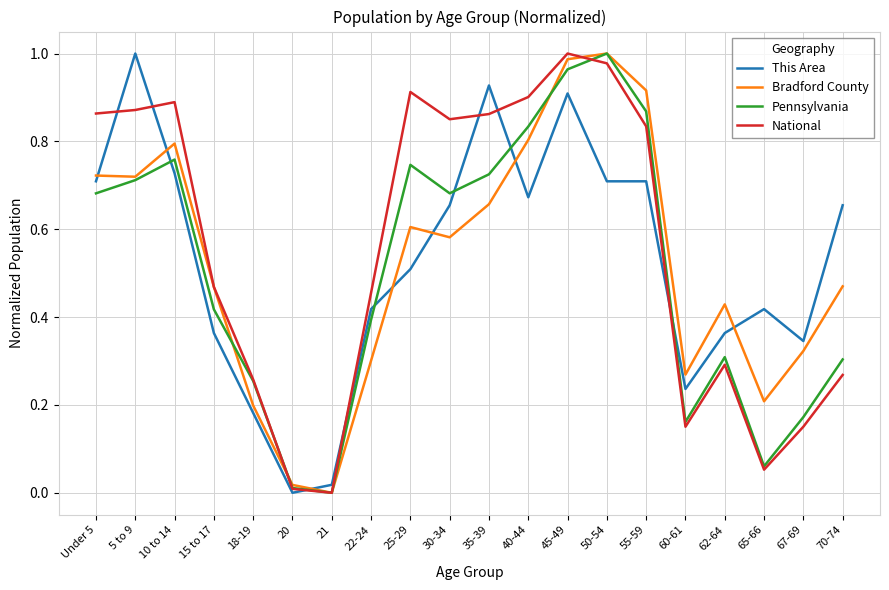

Which series ends up on top after the final intersection of This Area and Bradford County?

This Area